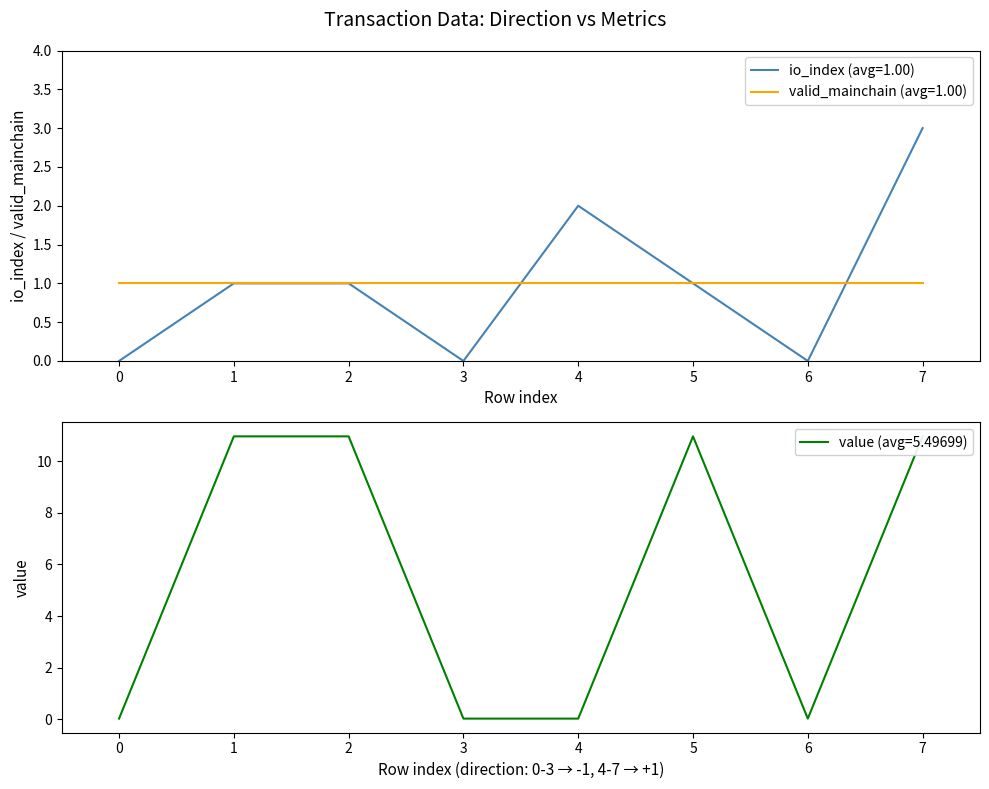

The valid_mainchain (avg=1.00) series shows 1 at 3. True or false?

True